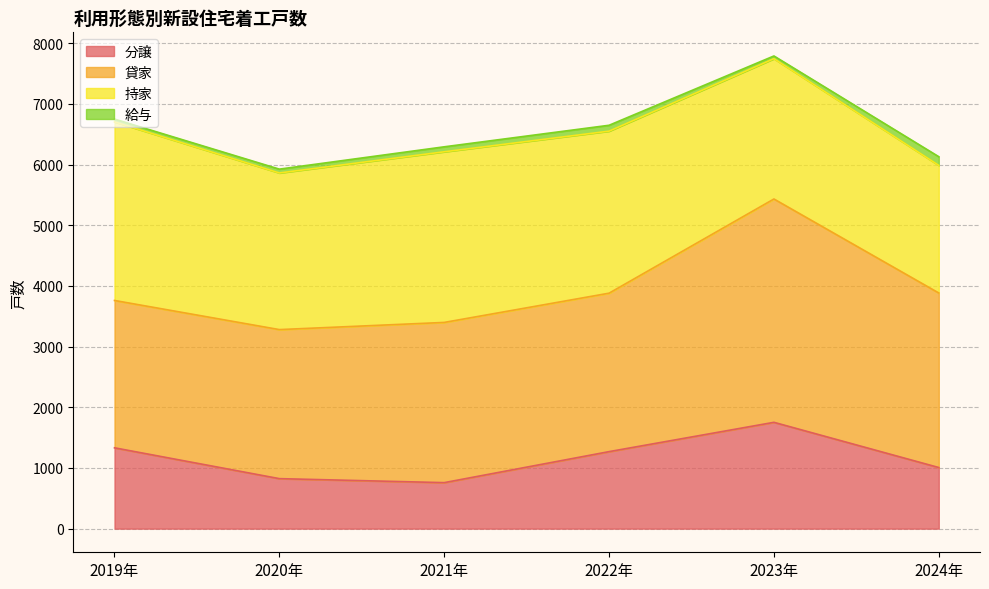

Between 2021年 and 2024年, which series saw the biggest shift?

持家